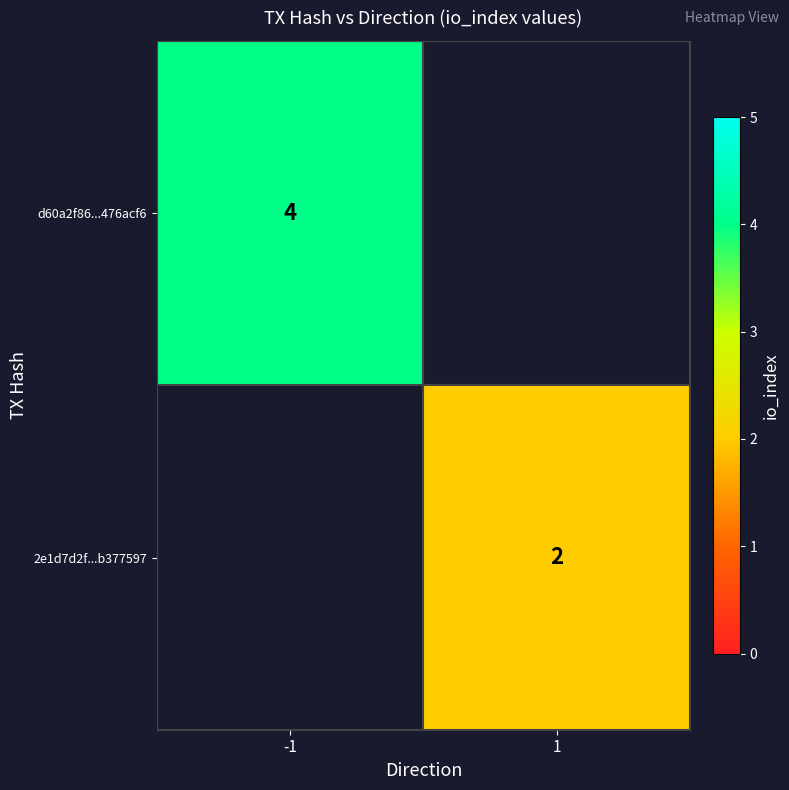

What is the smallest value displayed?

2.0